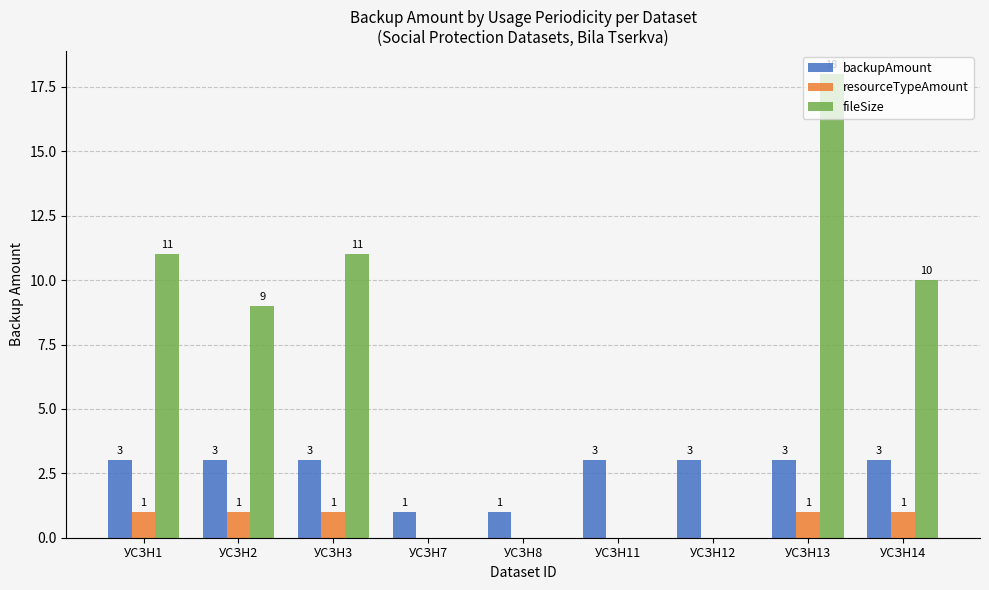

Which series changed the most between УСЗН1 and УСЗН7?

fileSize